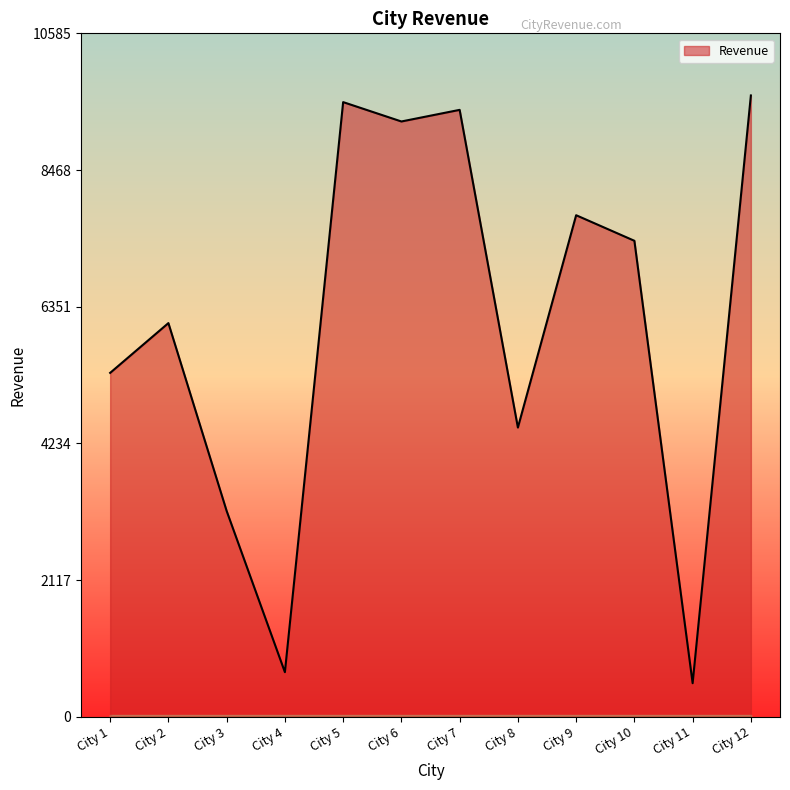

What is the difference between the values at City 1 and City 11?

4807